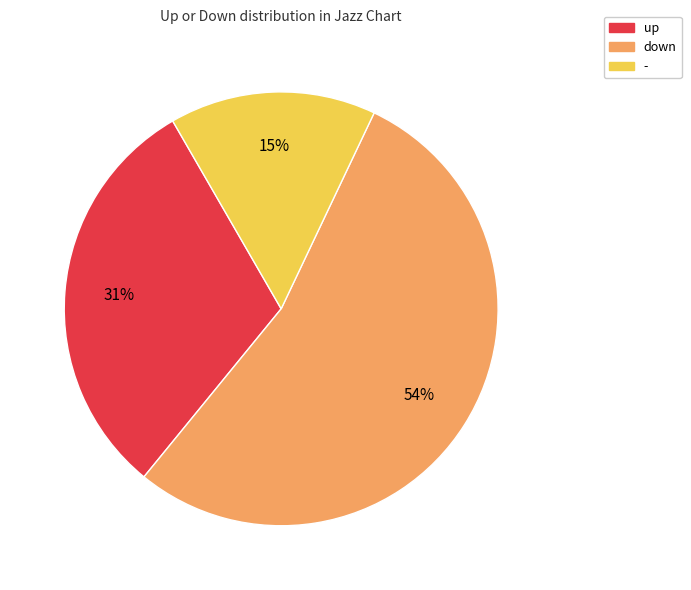

Between down and up, which is larger?

down